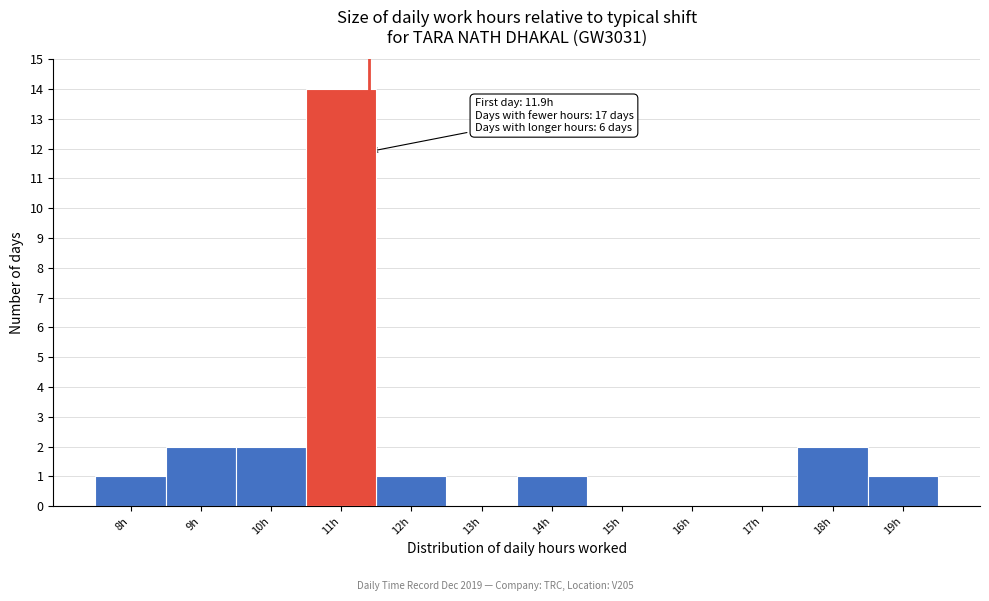

Reading left to right, what are all the values shown in this chart?

8h=1	9h=2	10h=2	11h=14	12h=1	13h=0	14h=1	15h=0	16h=0	17h=0	18h=2	19h=1